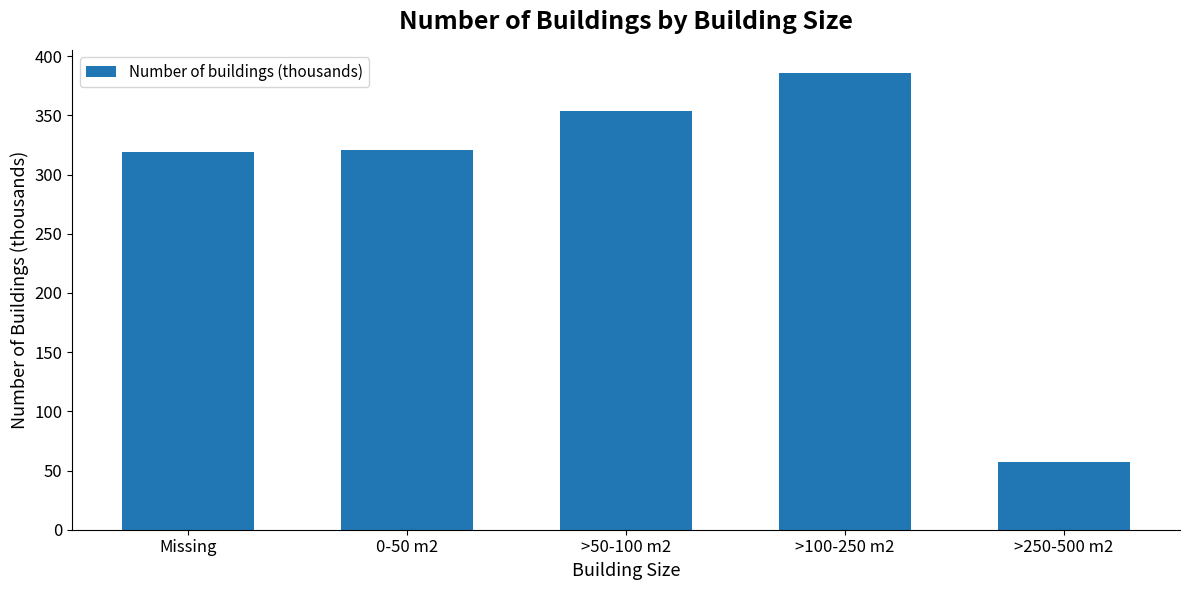

Which category has the highest value across all series?

>100-250 m2